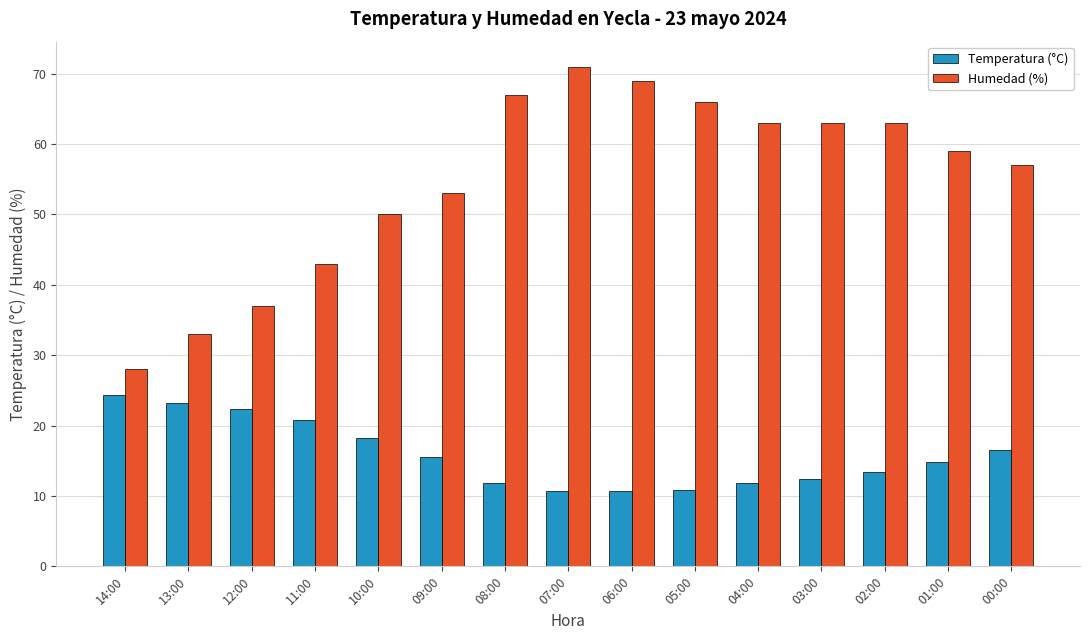

What is the difference between the maximum and minimum values in the Humedad (%) series?

43.0